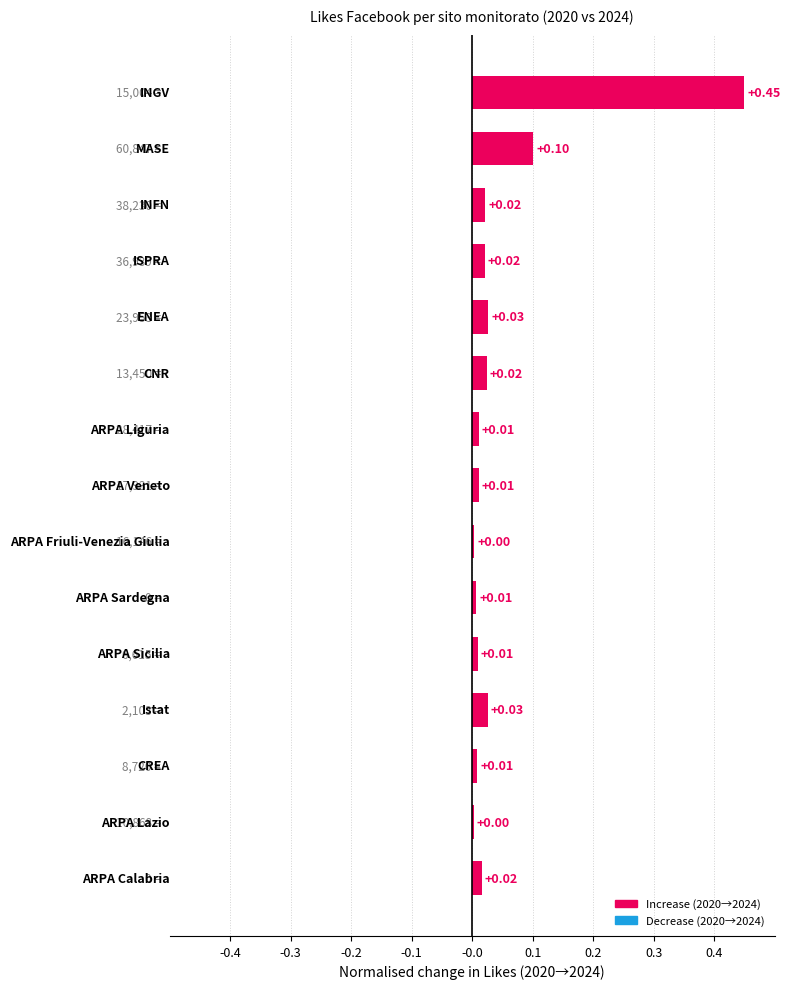

What is the sum of all values?

0.7